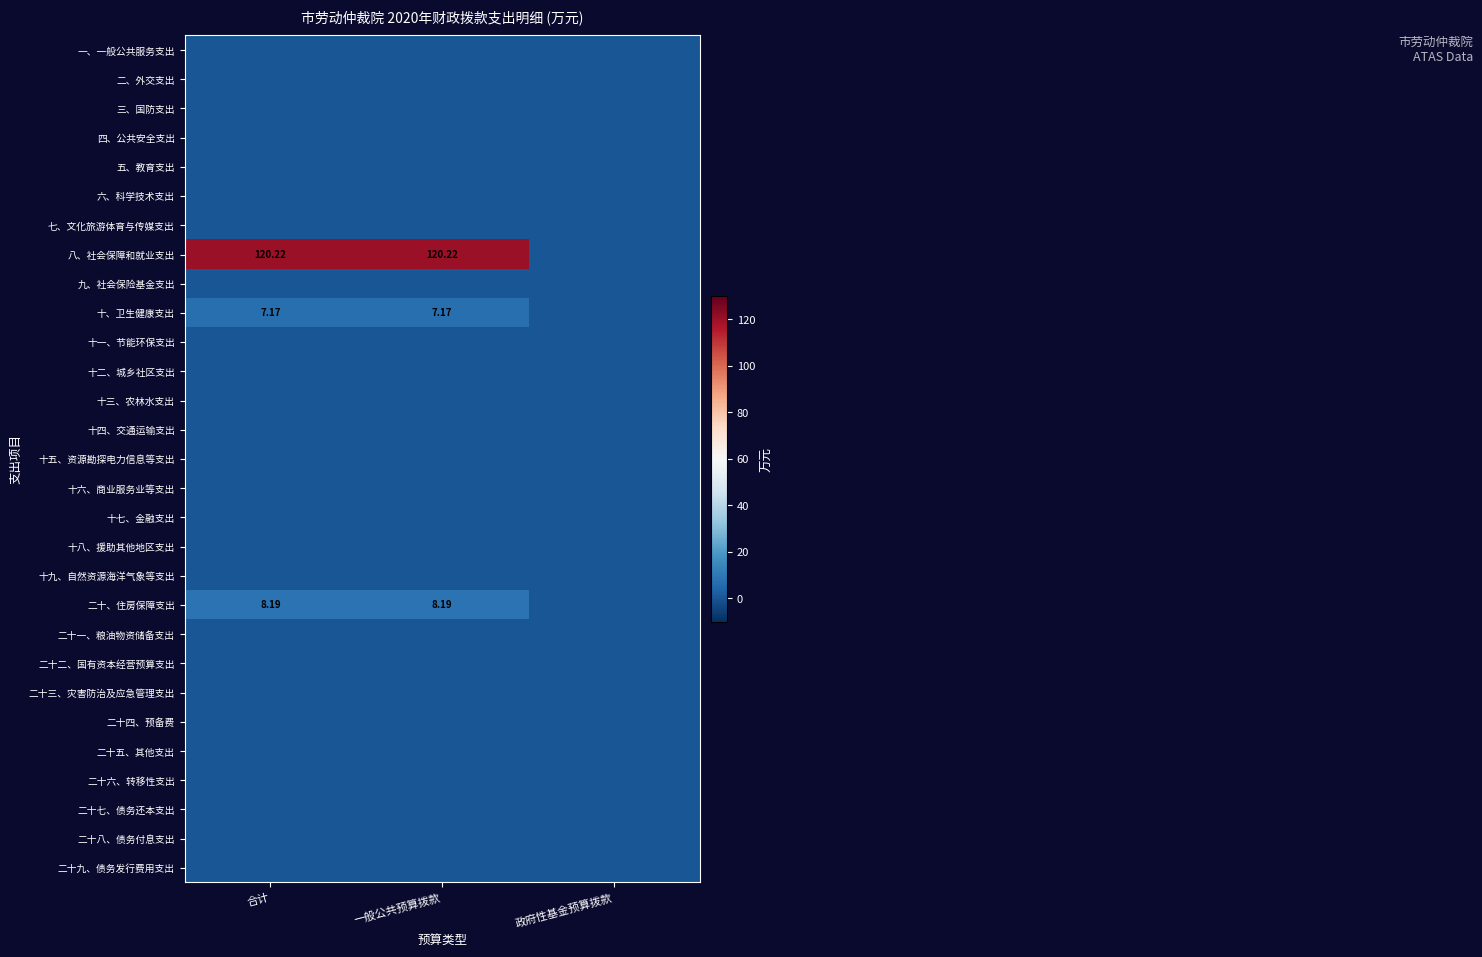

Is it true that 十二、城乡社区支出 equals 0.0 at 政府性基金预算拨款?

True